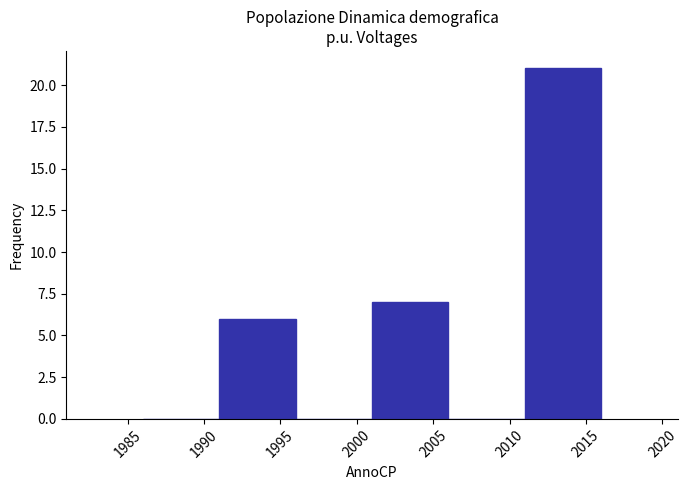

How tall is the bar that spans 2001 to 2006 on the x-axis? The values are not printed on the chart, so give them approximately, as read against the axis.

7